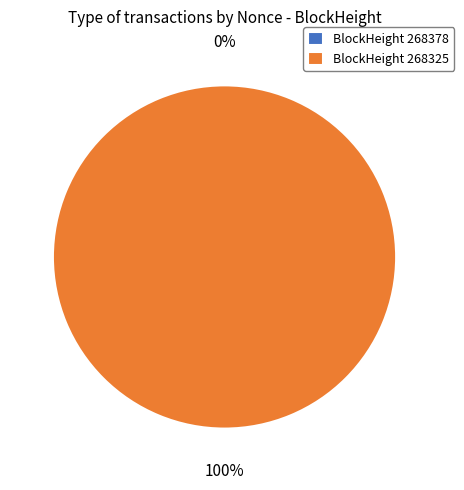

Does 268325 represent more than half of the total?

Yes